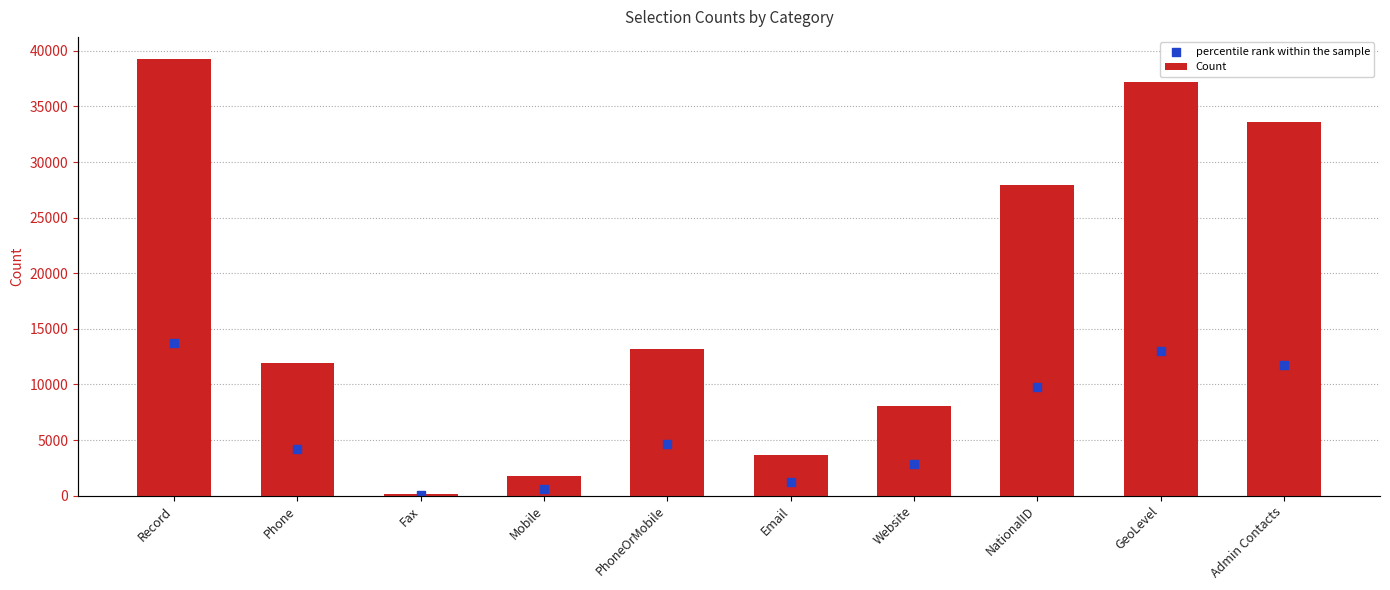

At which category is the sum across all series the highest?

Record